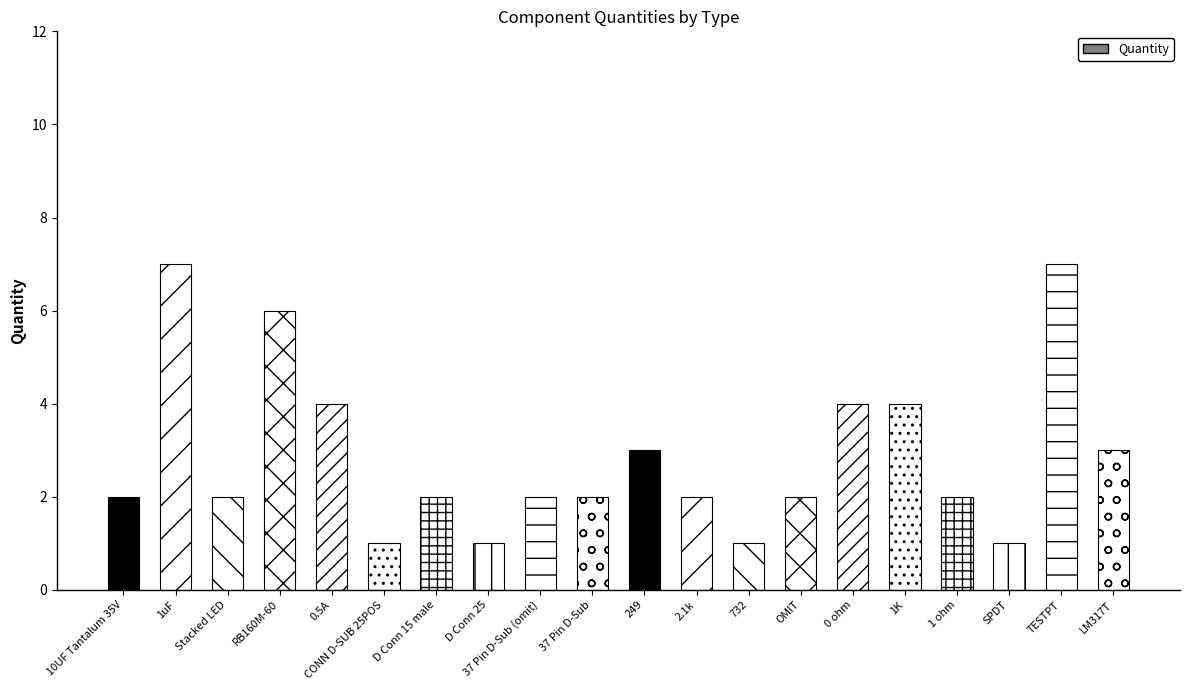

What is the maximum value shown in the chart?

7